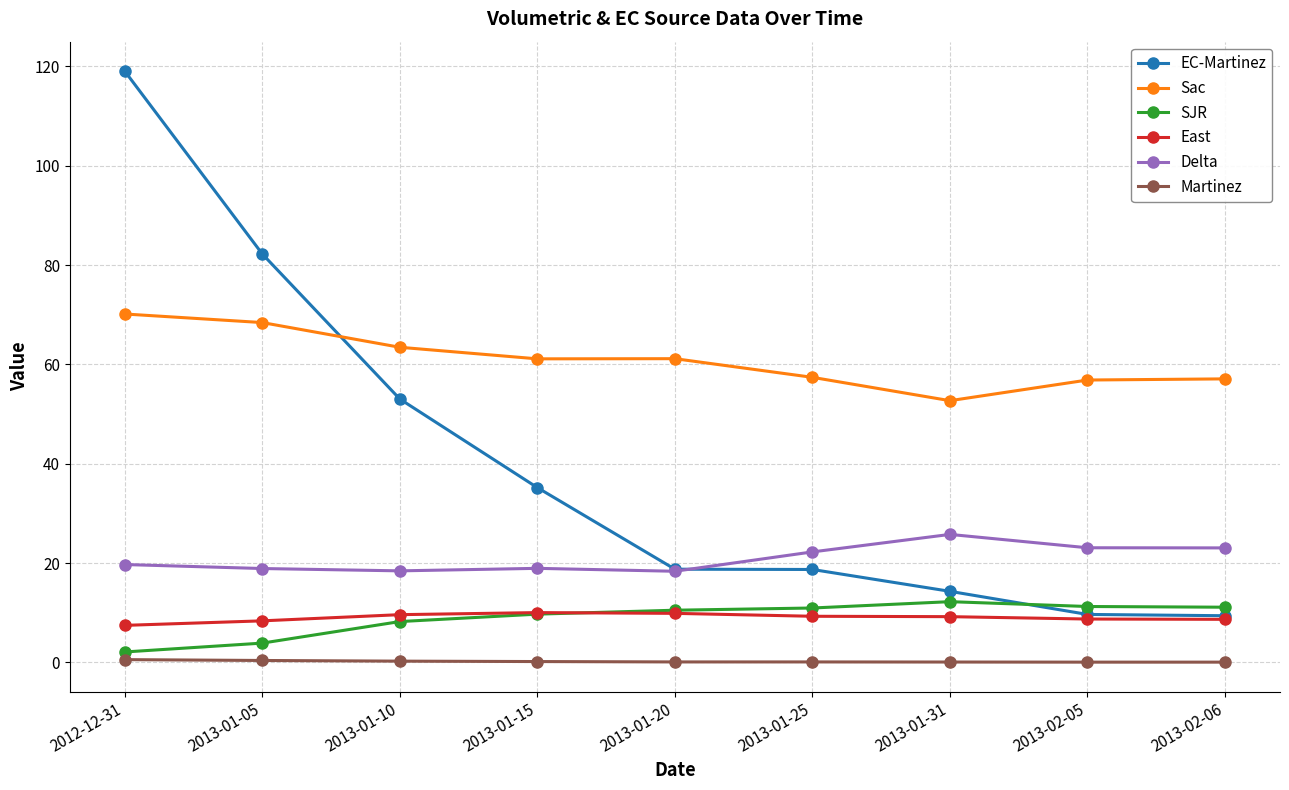

What is the difference between the highest and lowest values at 2013-01-05?

81.9